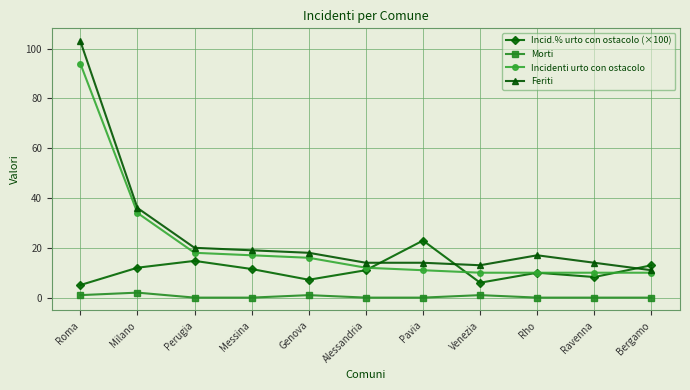

What position from the left is Pavia?

7